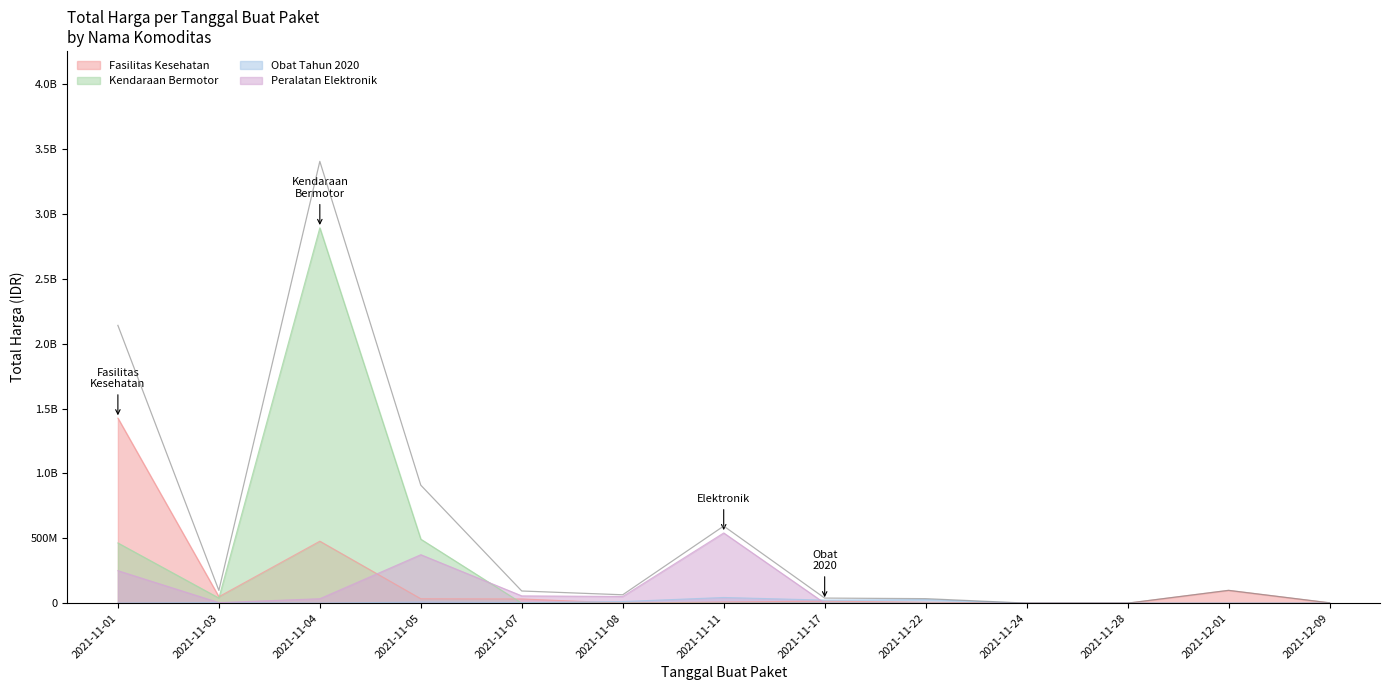

Count the number of categories in the chart.

13